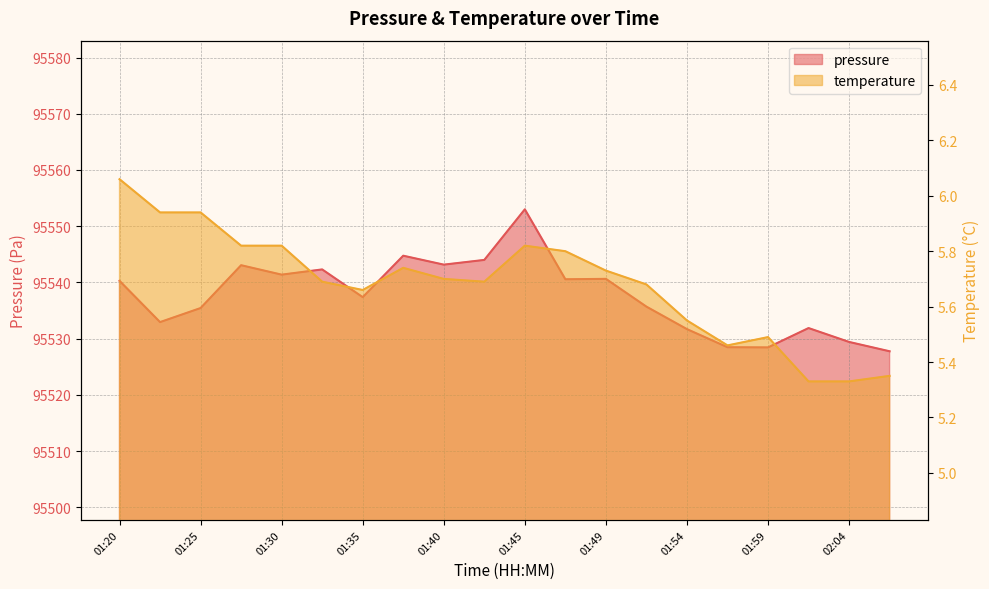

Count the number of data series in this chart.

2